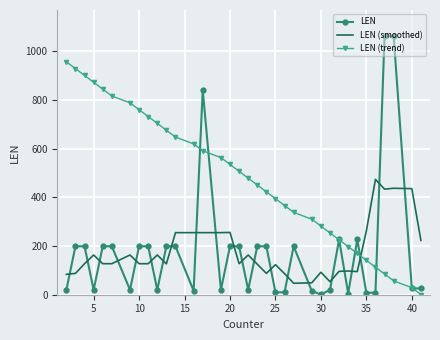

How many times do LEN (trend) and LEN (smoothed) cross each other?

1